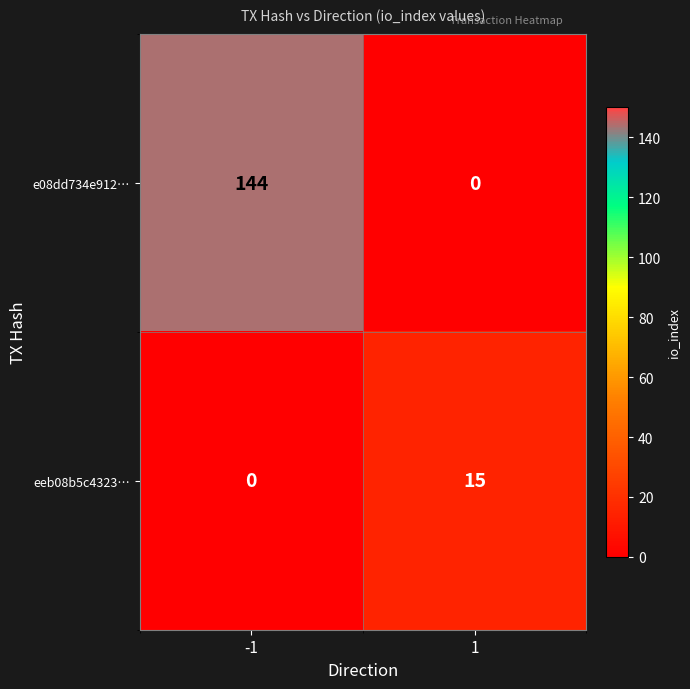

What is the approximate value of e08dd734e912… at -1?

144